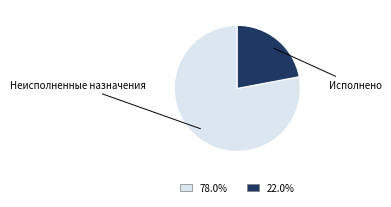

Is there a majority slice in this chart?

Yes